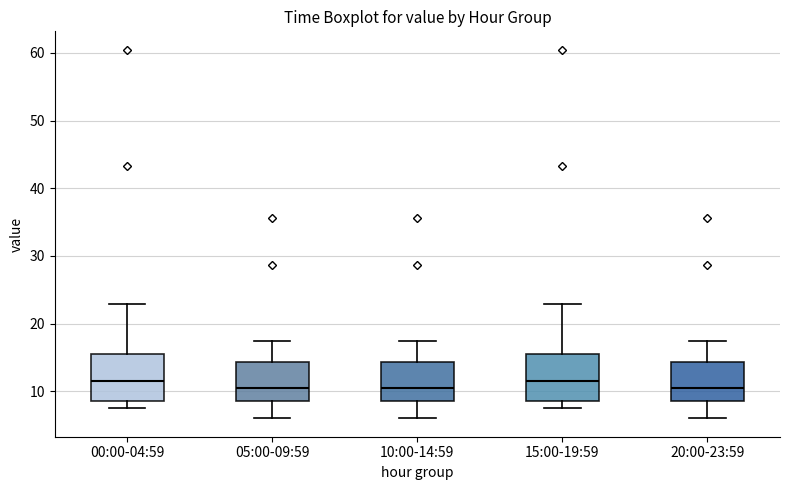

Reading left to right, read every box against the y-axis: the position of its median line, the range the box covers, and the ends of its whiskers. The values are not printed on the chart, so give them approximately, as read against the axis.

00:00-04:59: median 12, box 9 to 16, whiskers 8 to 23
05:00-09:59: median 10, box 9 to 14, whiskers 6 to 17
10:00-14:59: median 10, box 9 to 14, whiskers 6 to 17
15:00-19:59: median 12, box 9 to 16, whiskers 8 to 23
20:00-23:59: median 10, box 9 to 14, whiskers 6 to 17